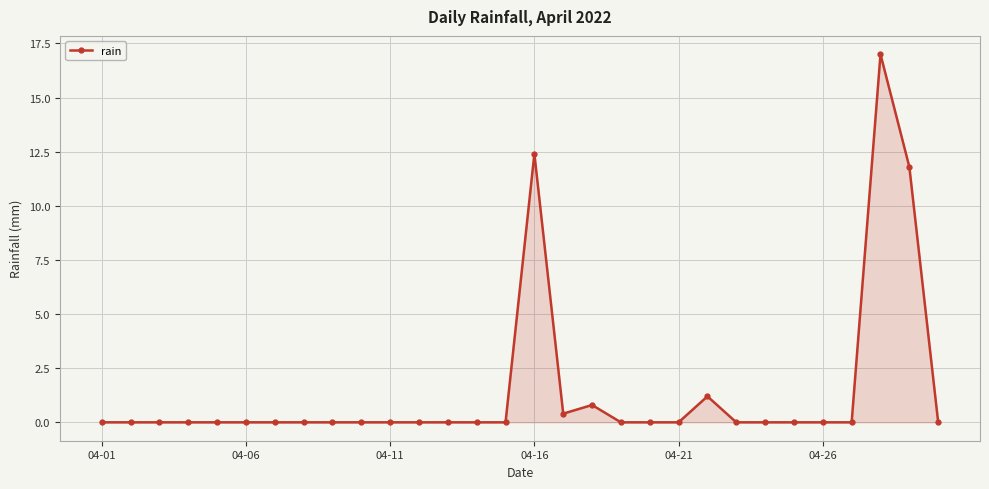

Reading right to left, transcribe all the data shown in this chart.

0.0	11.8	17.0	0.0	0.0	0.0	0.0	0.0	1.2	0.0	0.0	0.0	0.8	0.4	12.4	0.0	0.0	0.0	0.0	0.0	0.0	0.0	0.0	0.0	0.0	0.0	0.0	0.0	0.0	0.0